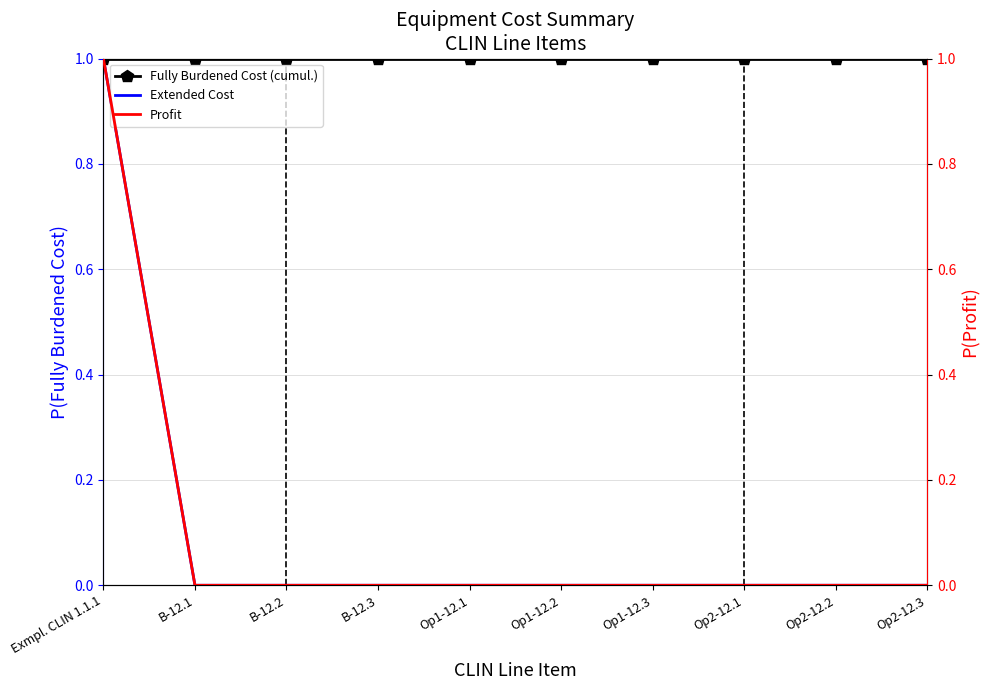

What is the value of the Fully Burdened Cost (cumul.) point at the 4th from the left?

1